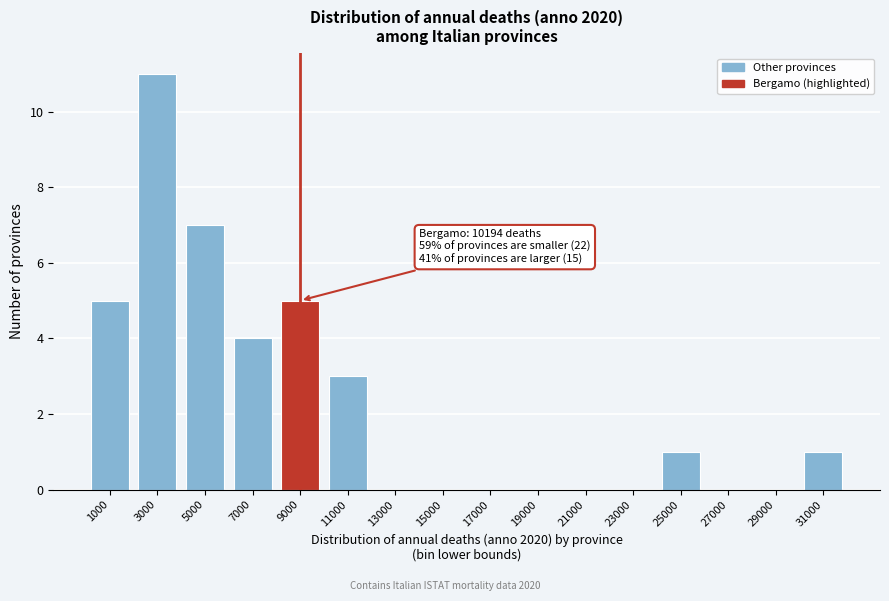

Reading left to right, extract all data points from this chart.

1000=5	3000=11	5000=7	7000=4	9000=5	11000=3	13000=0	15000=0	17000=0	19000=0	21000=0	23000=0	25000=1	27000=0	29000=0	31000=1